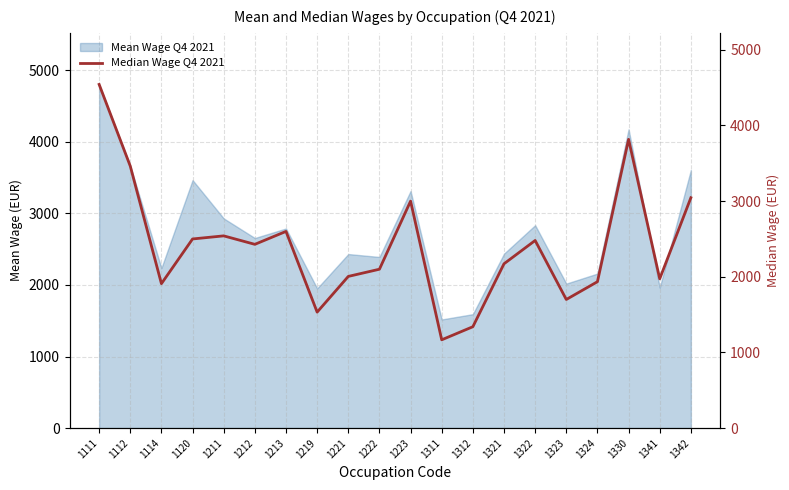

Where is the first local minimum?

1114